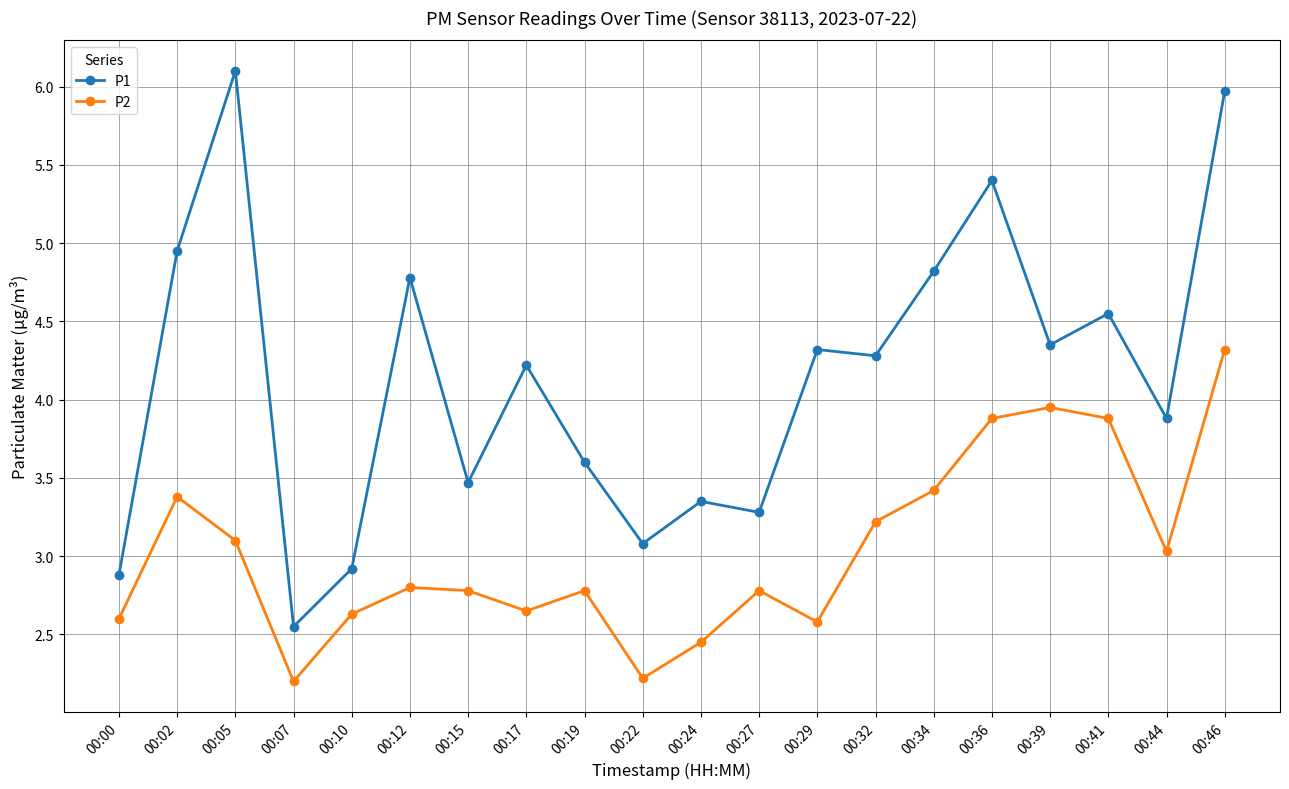

What is the average value of the P1 series?

4.1